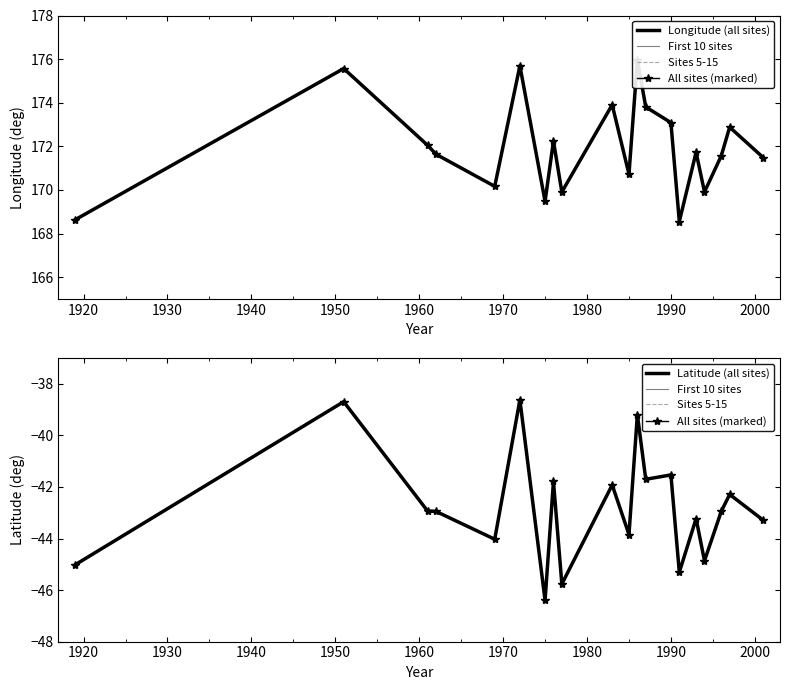

How many data points in Latitude are less than -42?

13